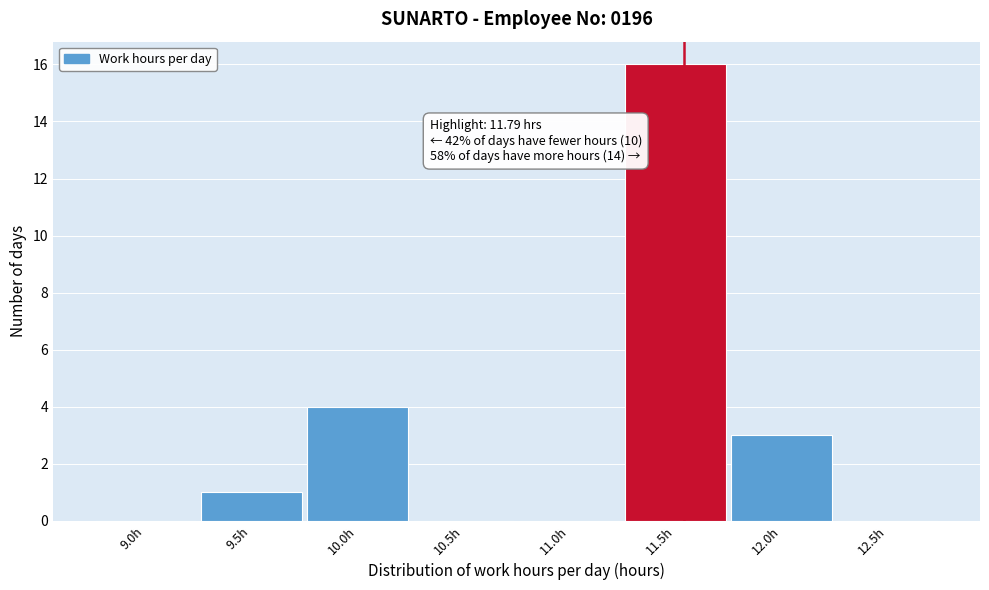

Reading left to right, list all the values displayed in this chart.

9.0h=0	9.5h=1	10.0h=4	10.5h=0	11.0h=0	11.5h=16	12.0h=3	12.5h=0